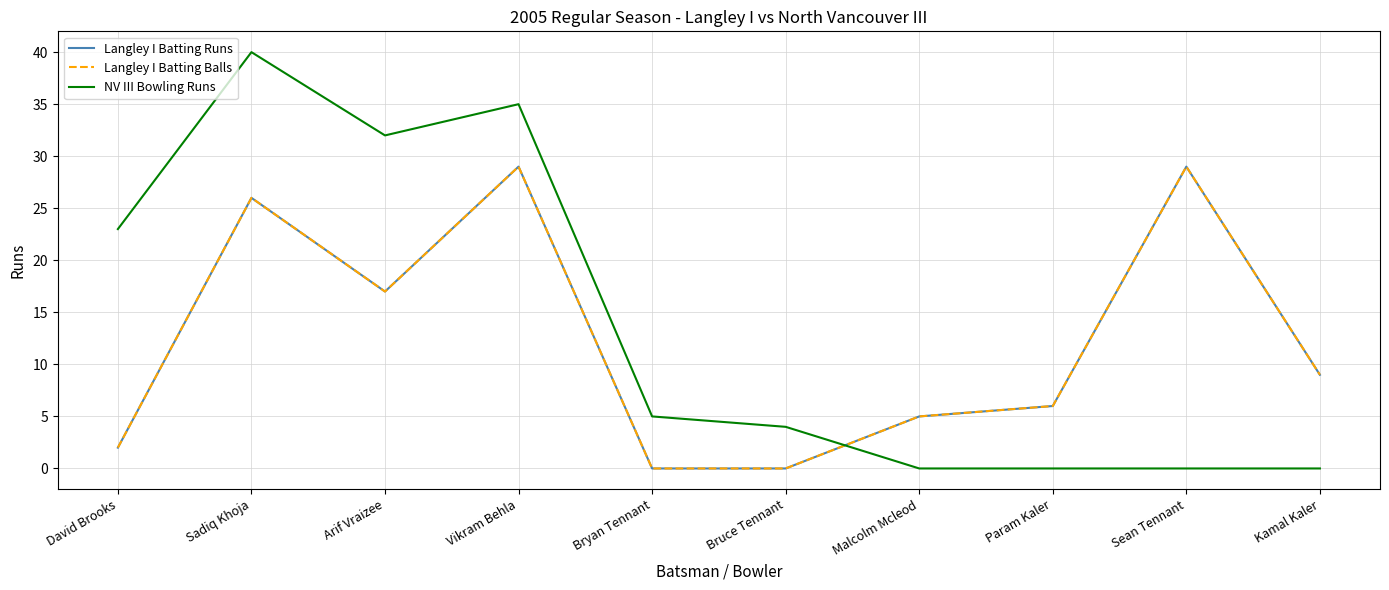

How many intersections are there between NV III Bowling Runs and Langley I Batting Runs?

1